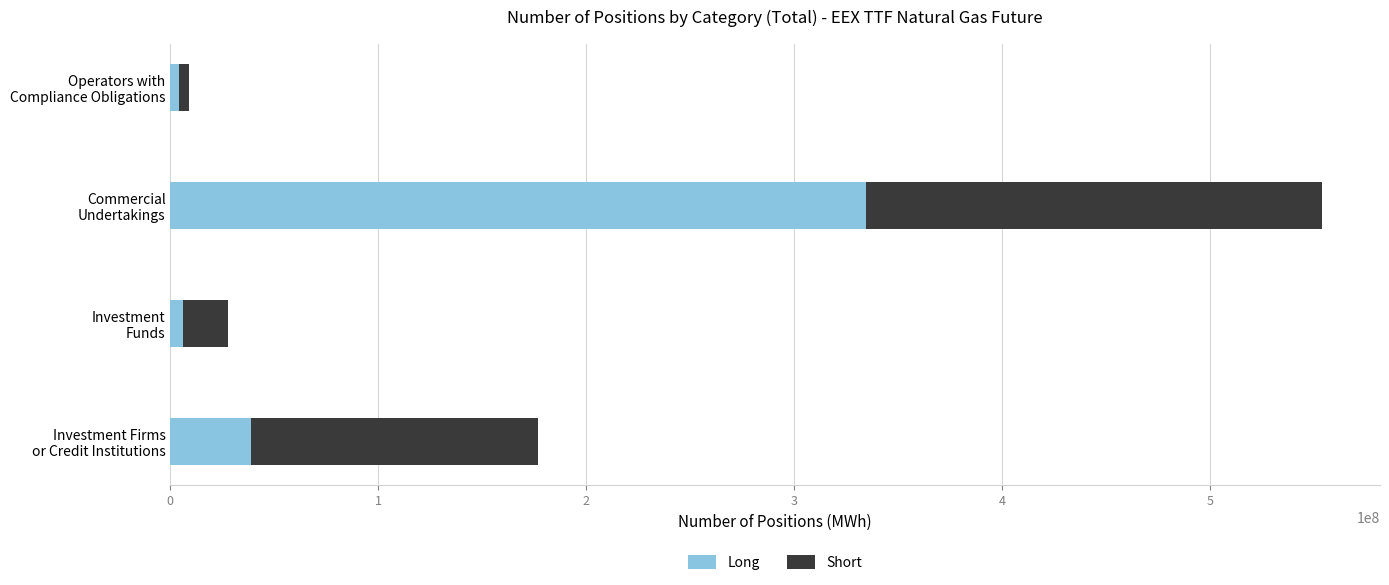

What is the highest value of the Long series?

334767052